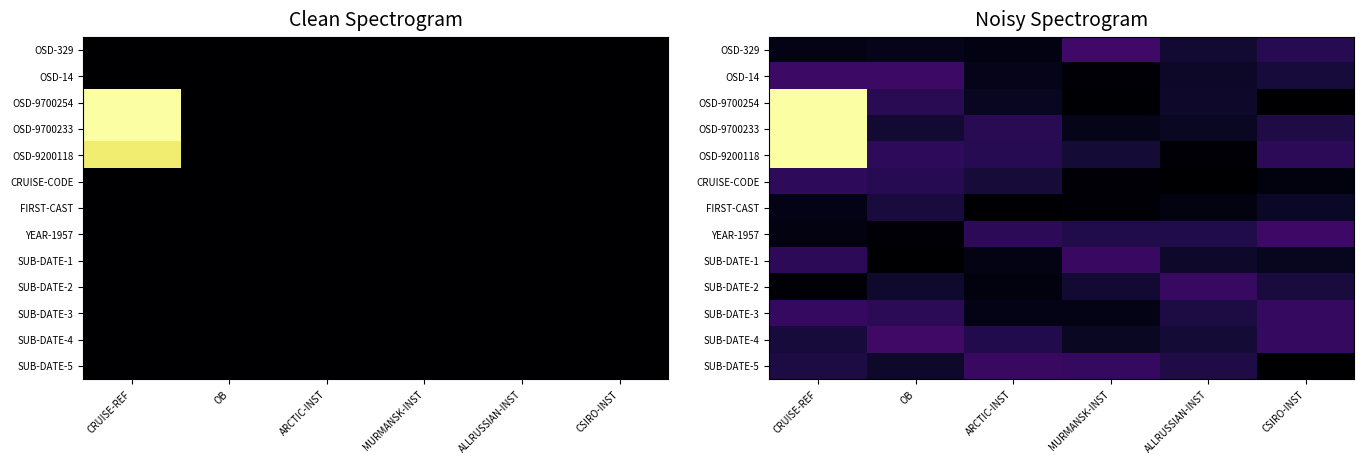

What is the total value across all series at CSIRO-INST?

2.0